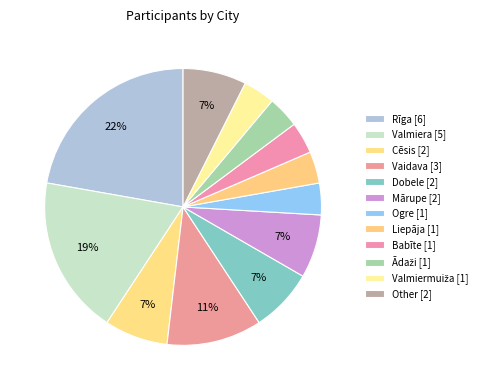

How many slices are in this pie chart?

12